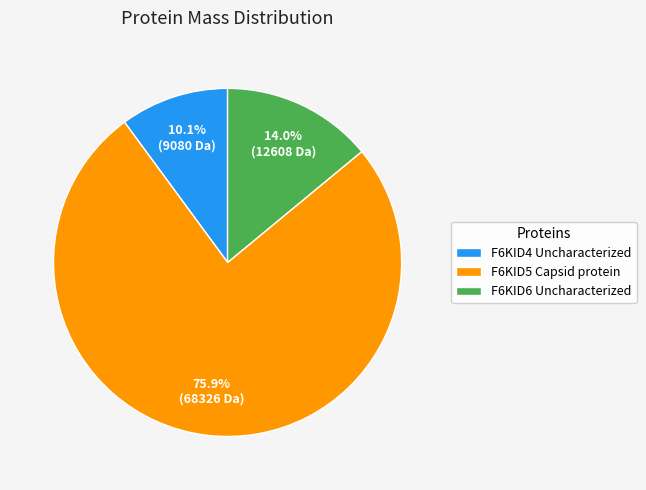

What is the ratio of the value at F6KID4 Uncharacterized to the value at F6KID6 Uncharacterized?

0.7